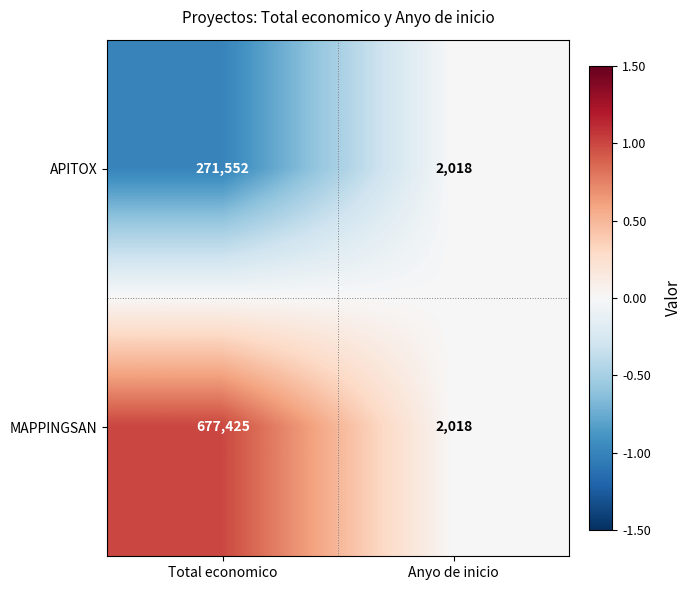

The value of APITOX at Total economico is 71260. True or false?

False